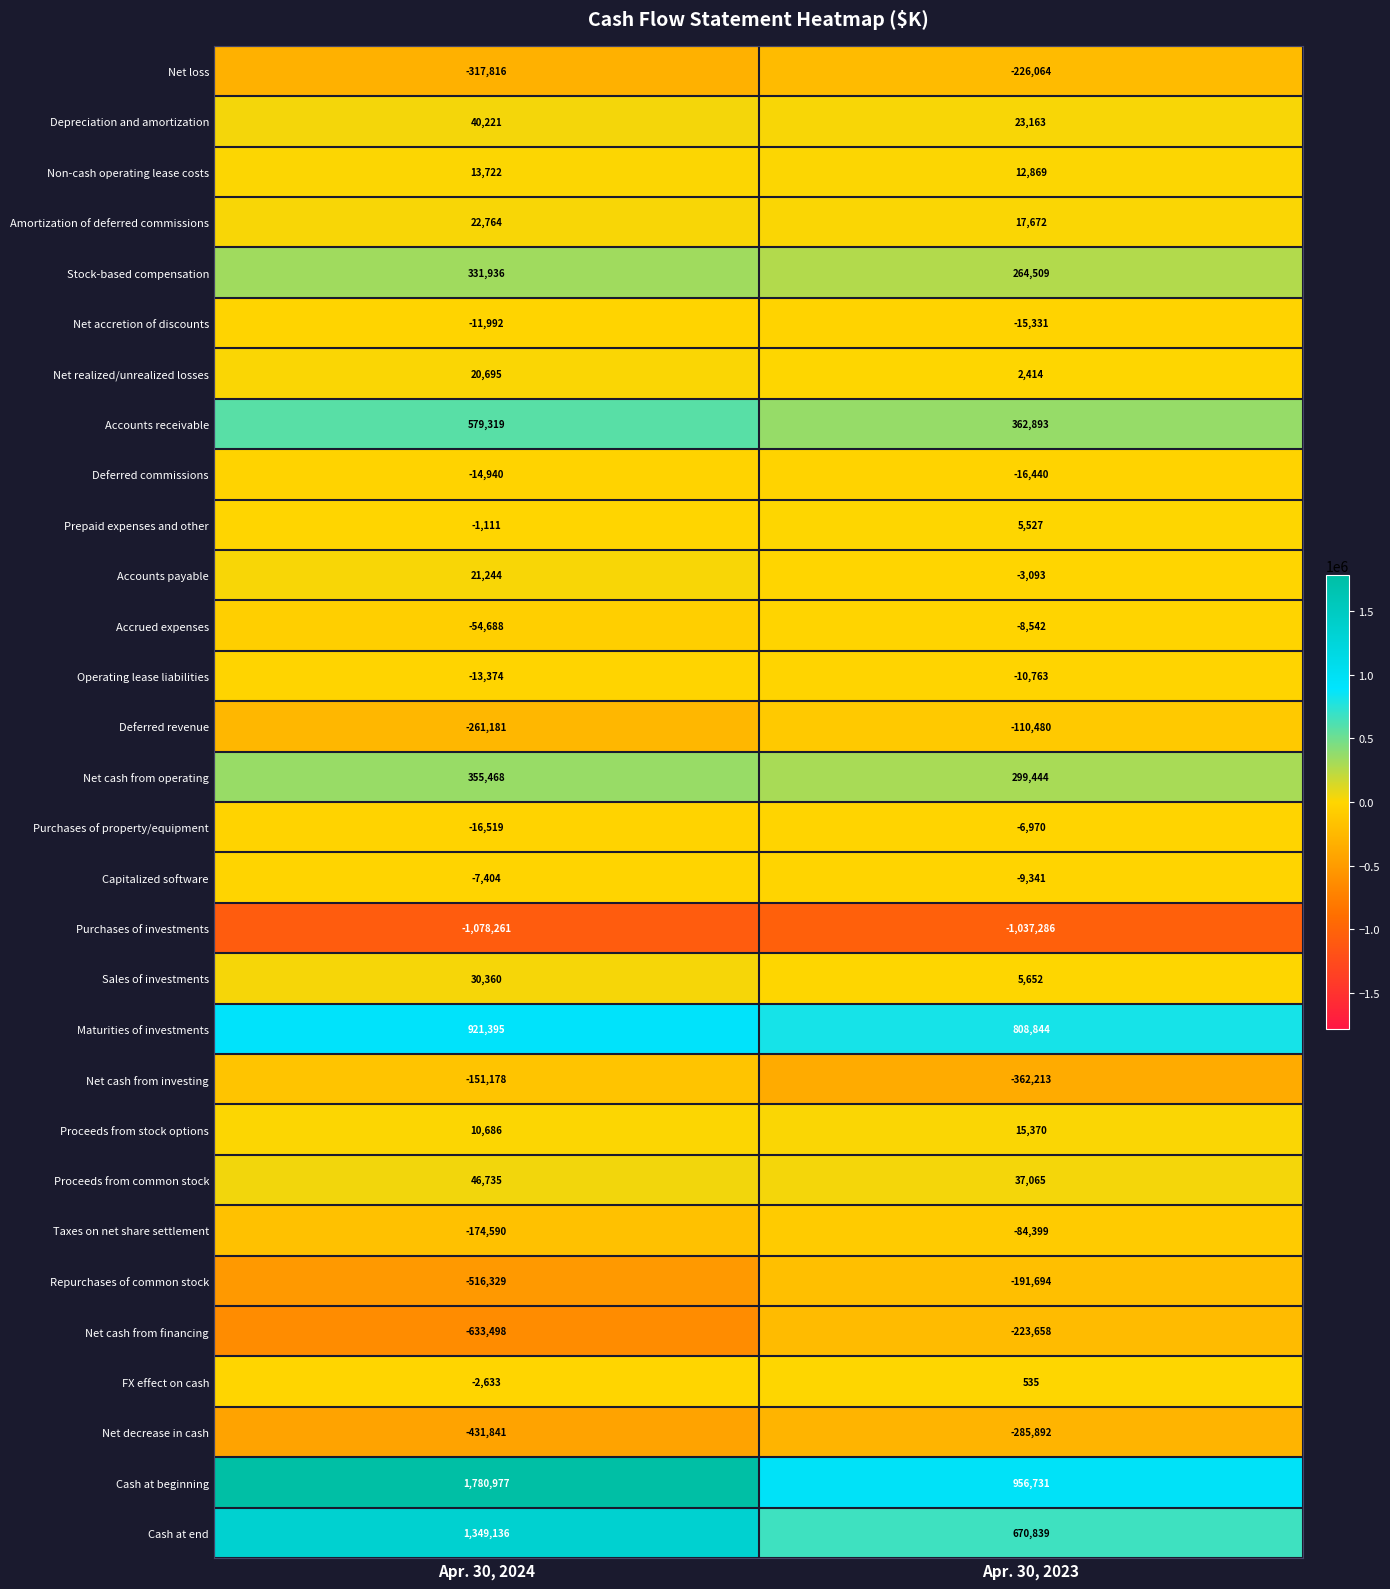

What is the greatest value displayed?

1780977